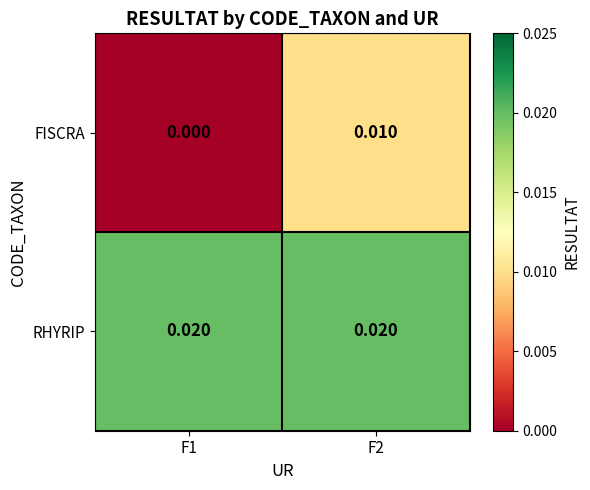

Which series has the largest total across all categories?

RHYRIP